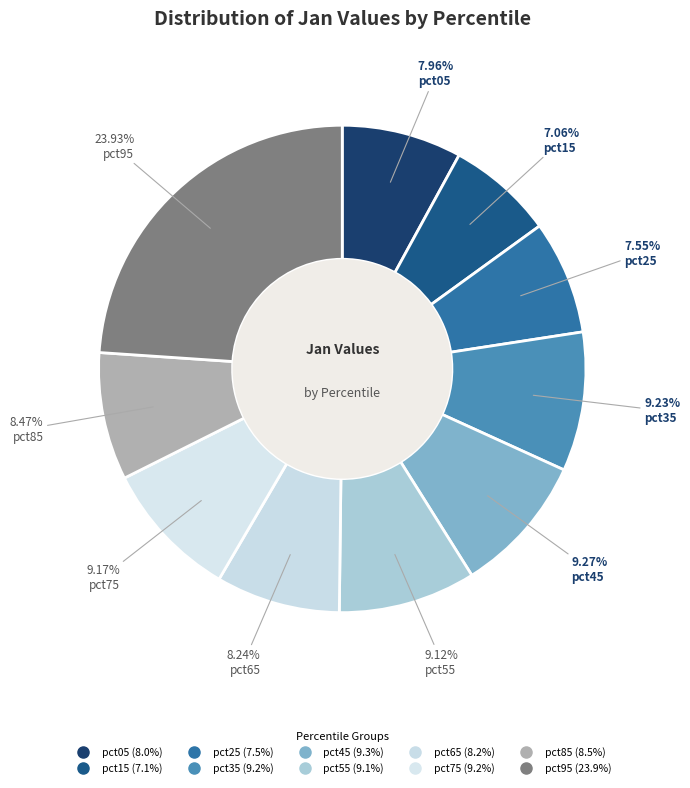

Do pct95 and pct75 together represent more than half of the pie?

No